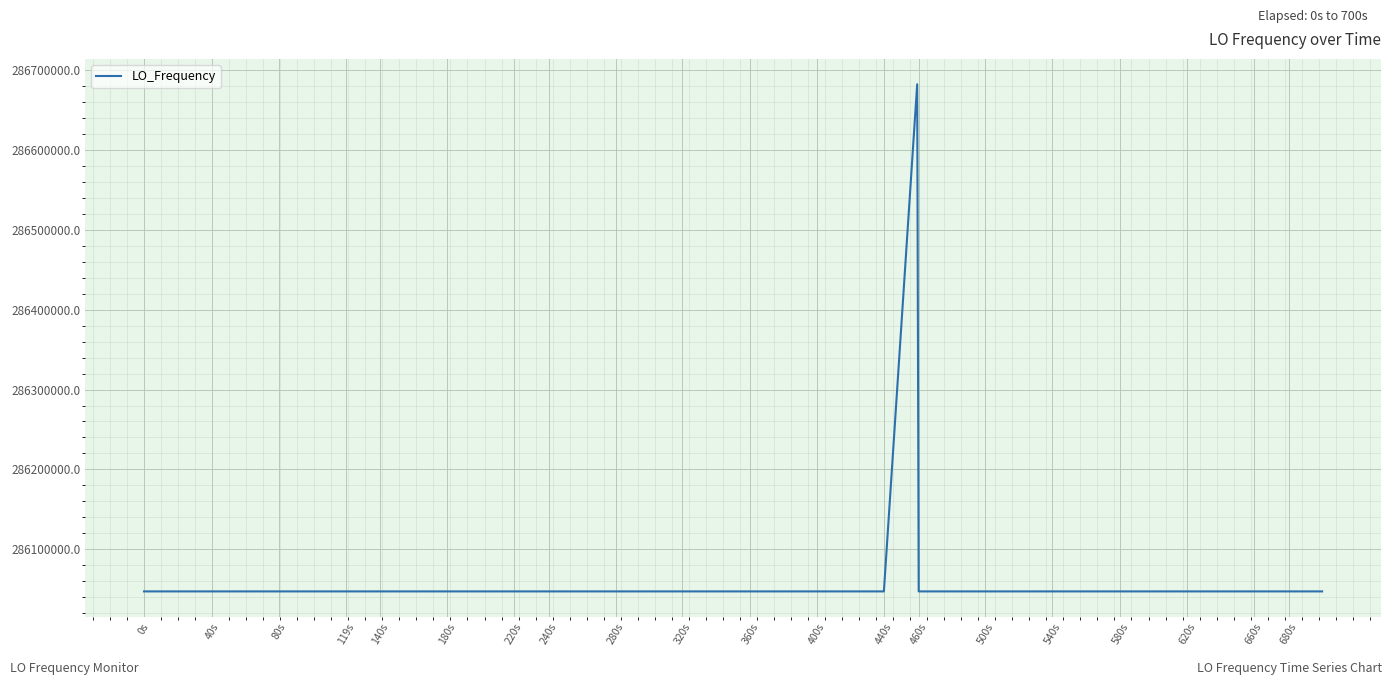

What is the maximum value shown in the chart?

286682708.3